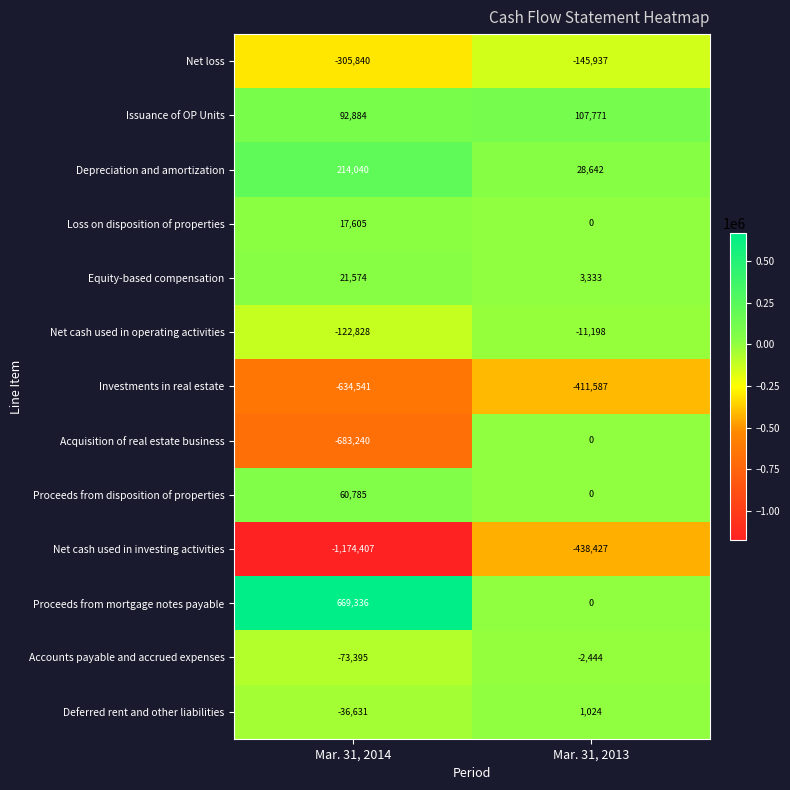

Is it true that Loss on disposition of properties equals 0 at Mar. 31, 2013?

True